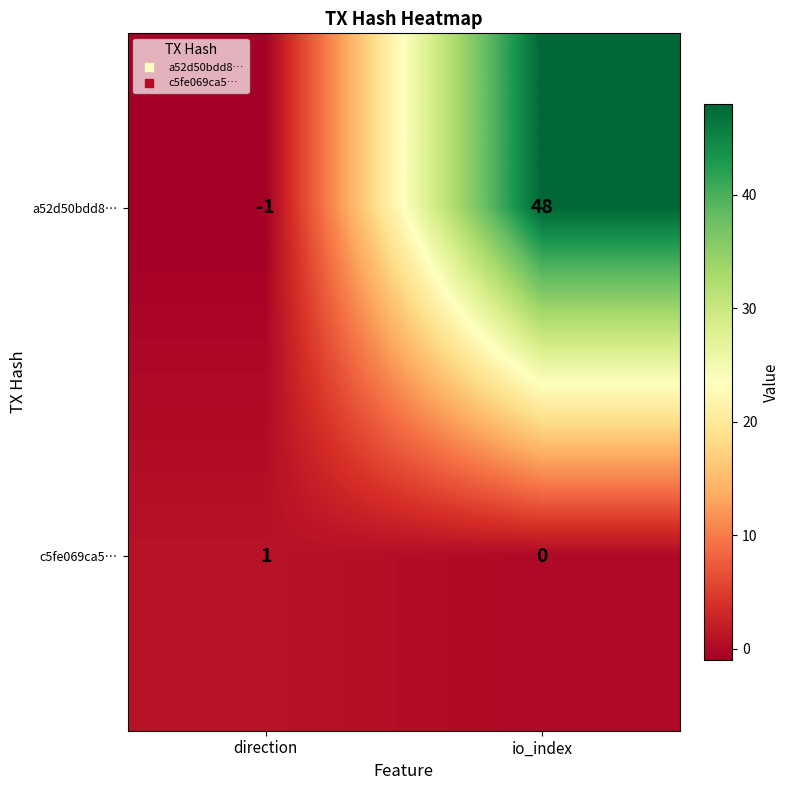

Which category has the highest value in the c5fe069ca5… series?

direction